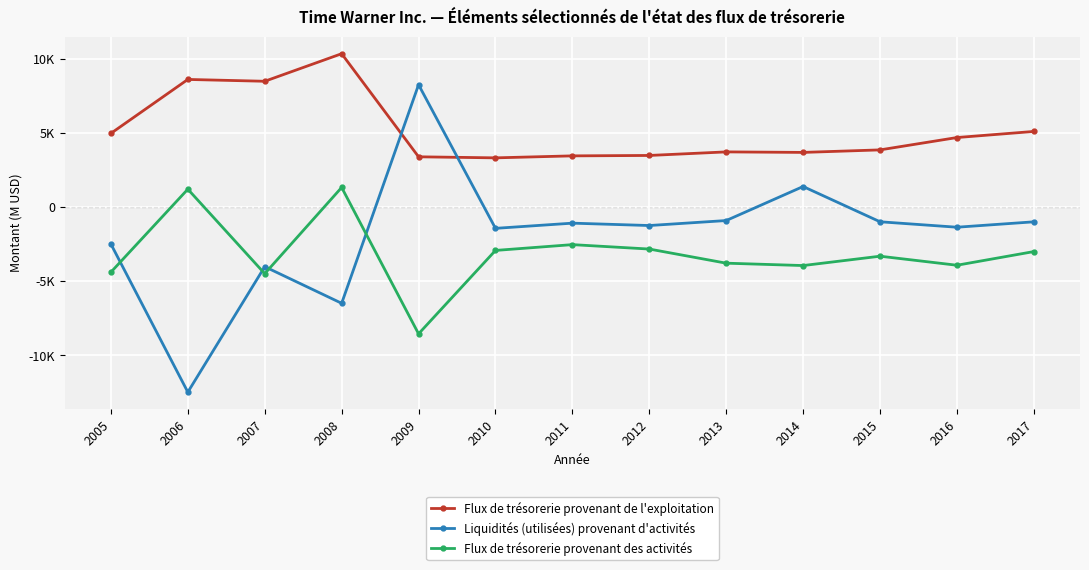

At which label does Flux de trésorerie provenant des activités reach its peak?

2008